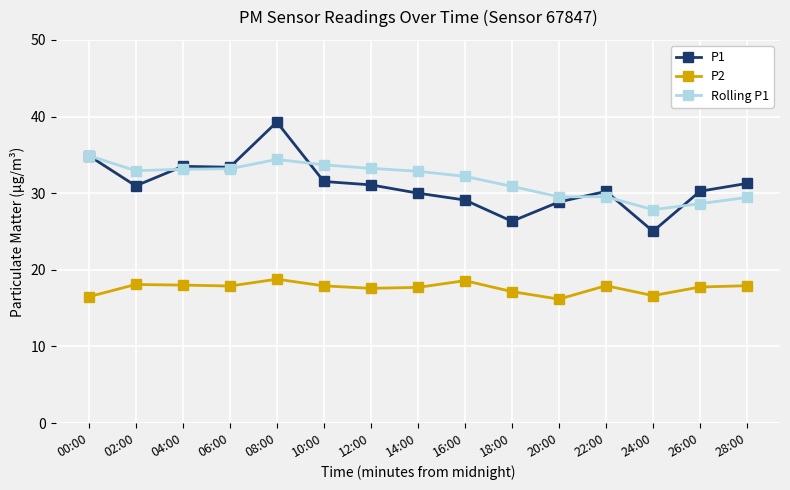

Which label corresponds to the largest value in the chart?

08:00